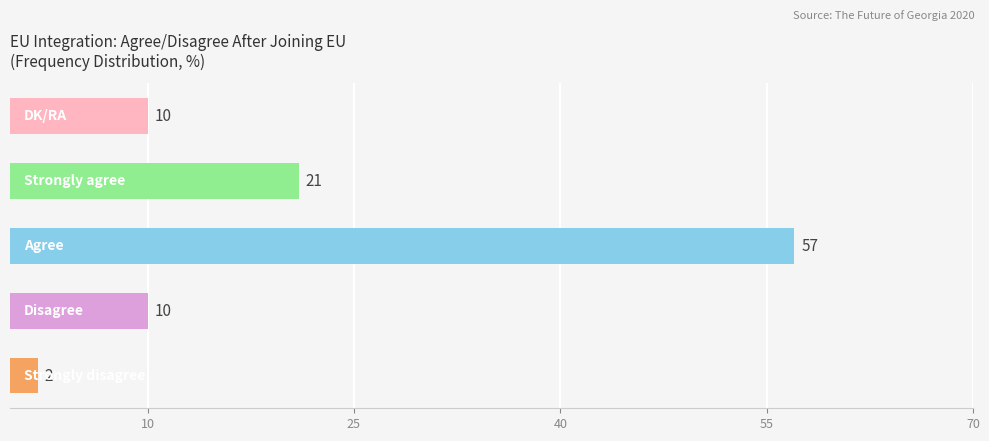

What is the maximum value shown in the chart?

57